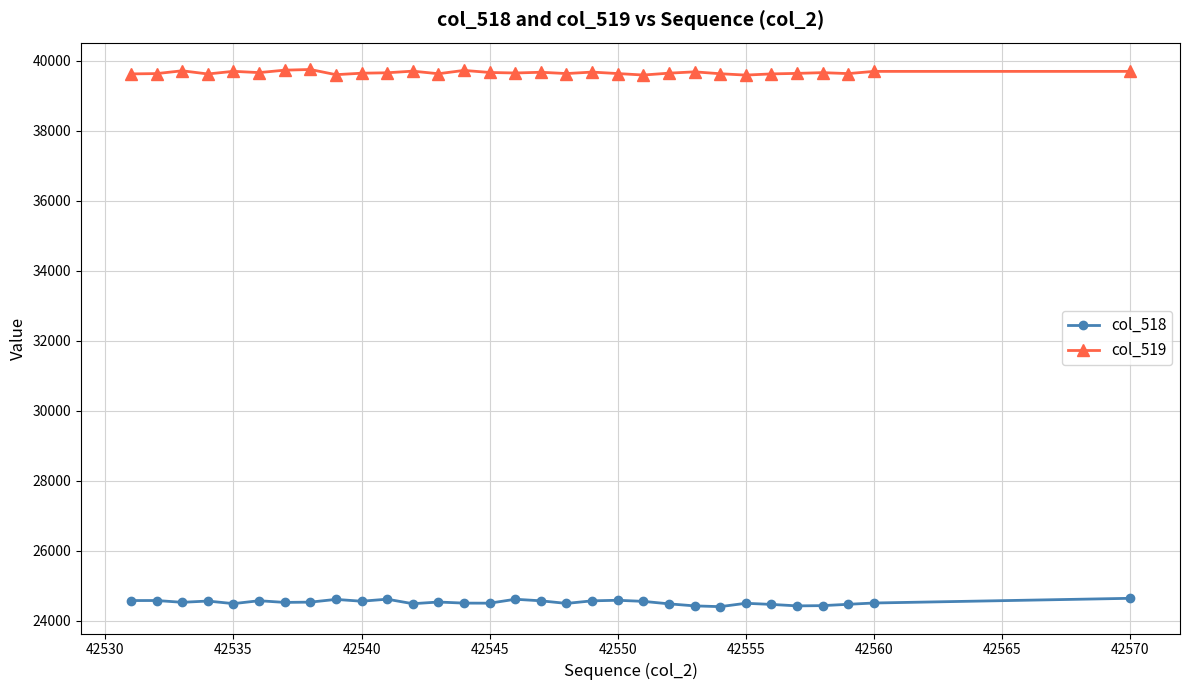

True or false: col_519 has more than 1 interior local peaks.

True